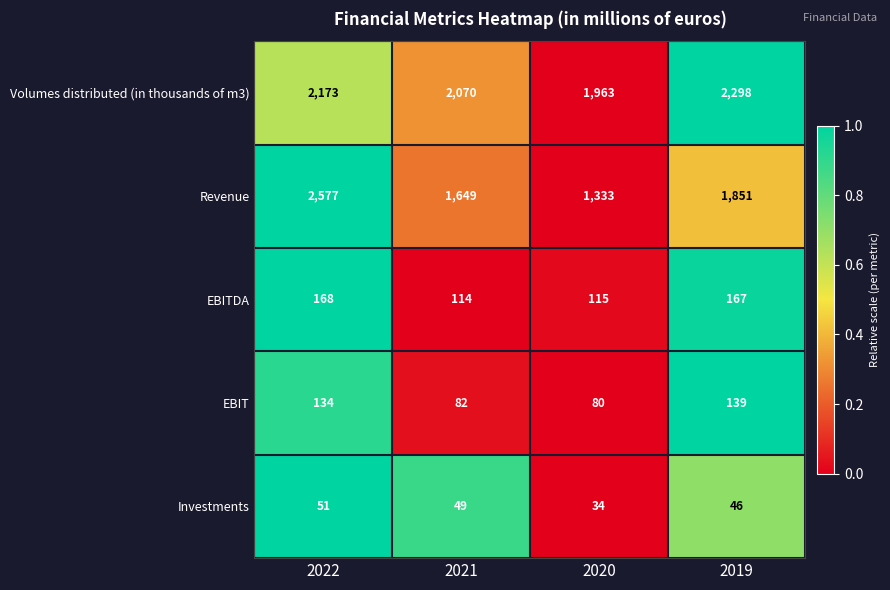

How many categories are shown in the chart?

4